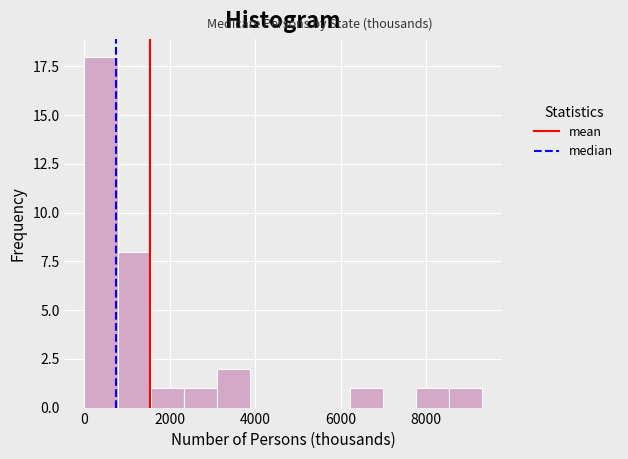

Read against the x-axis, roughly where is the centre of the tallest bar?

400